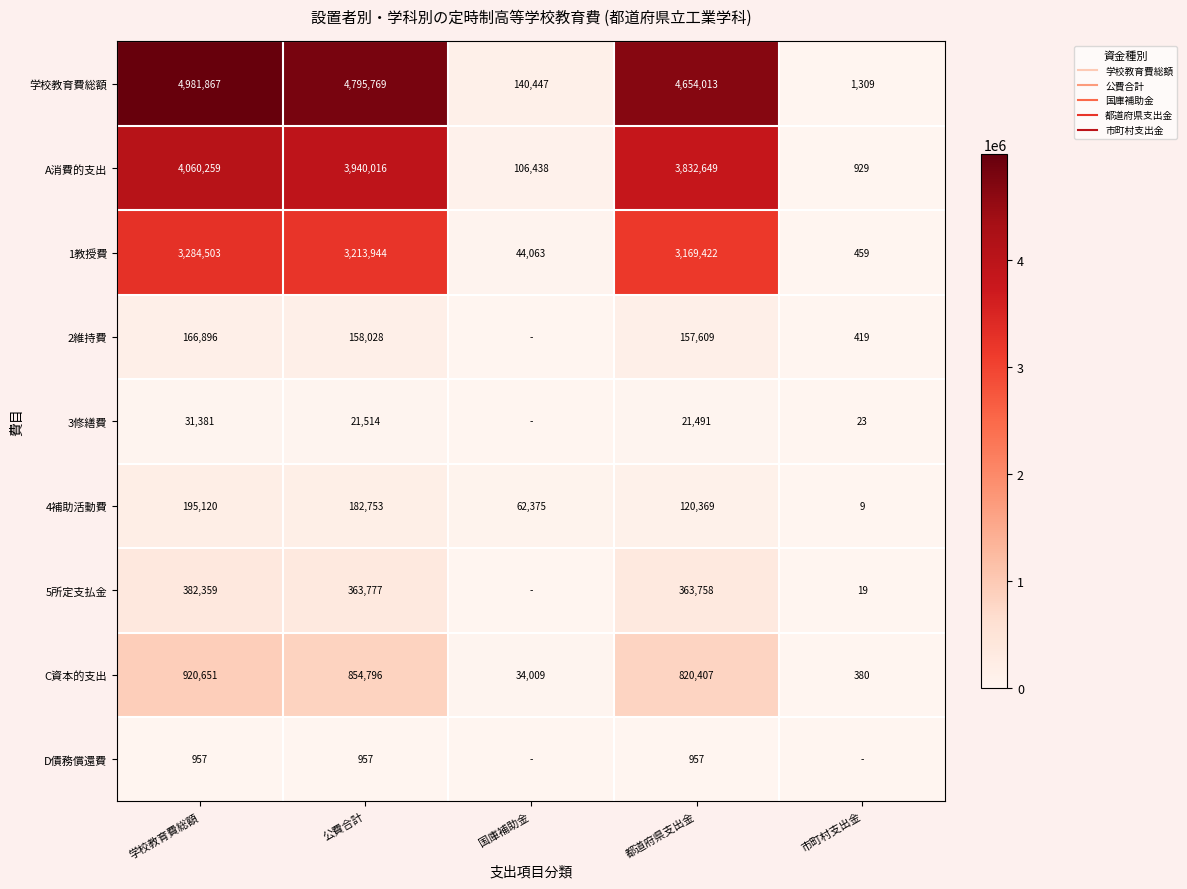

How many values in the 2維持費 series are below 157609?

2